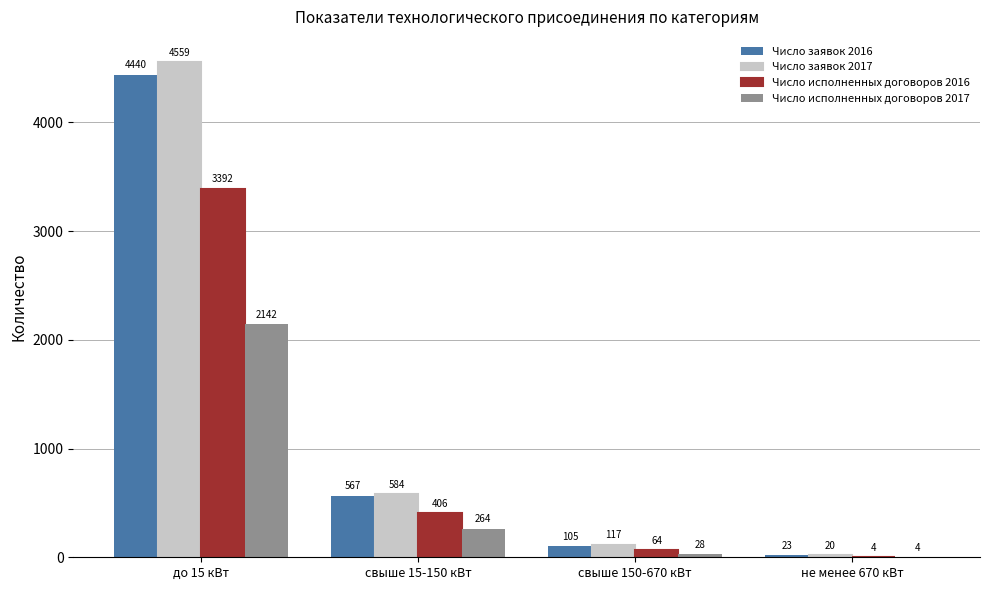

What is the sum of all Число исполненных договоров 2016 values?

3866